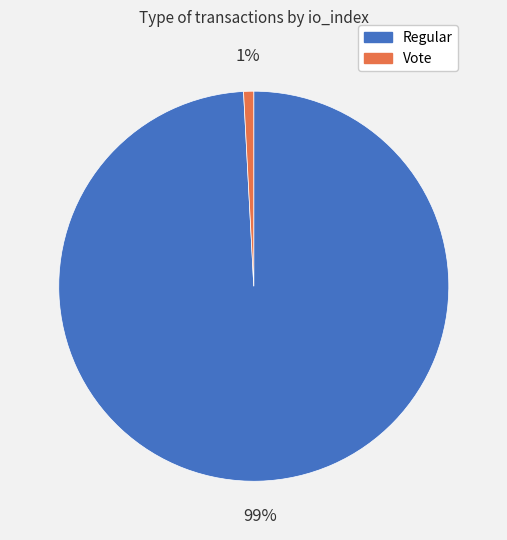

How many segments does this pie chart have?

2